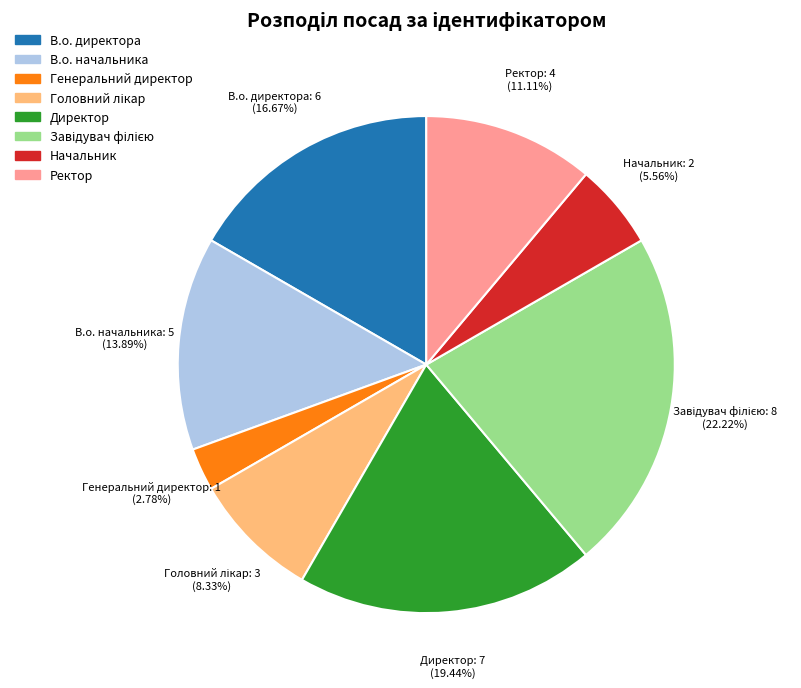

To the nearest percent, what percentage of the pie is Генеральний директор?

3%